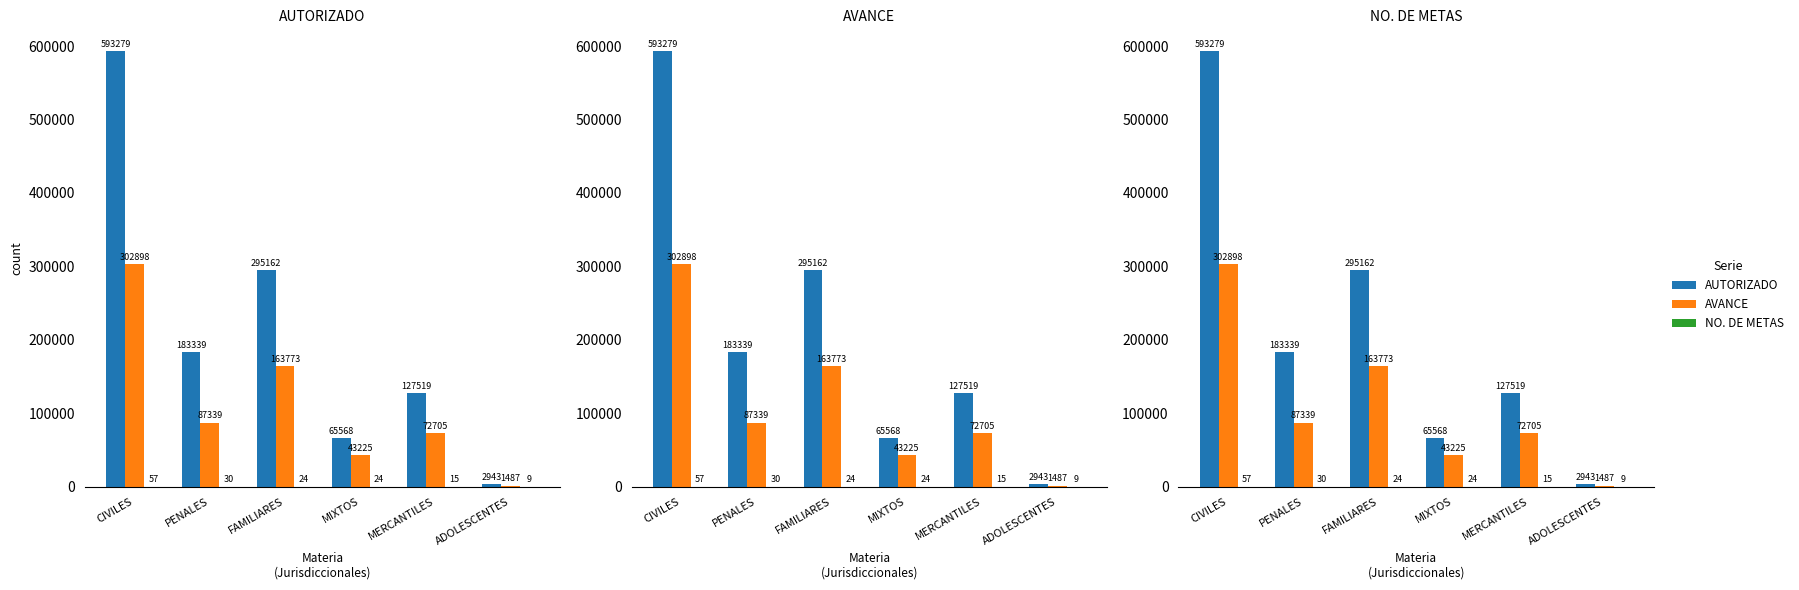

Which category has the highest value across all series?

CIVILES